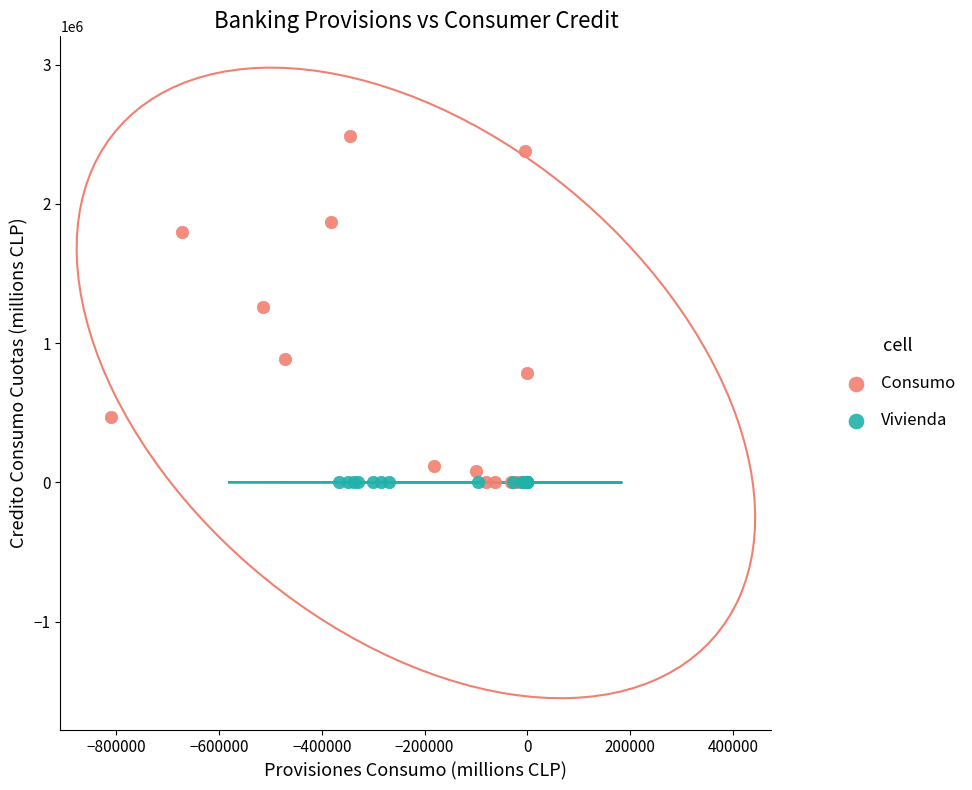

Which series has the widest spread of Y values?

Consumo